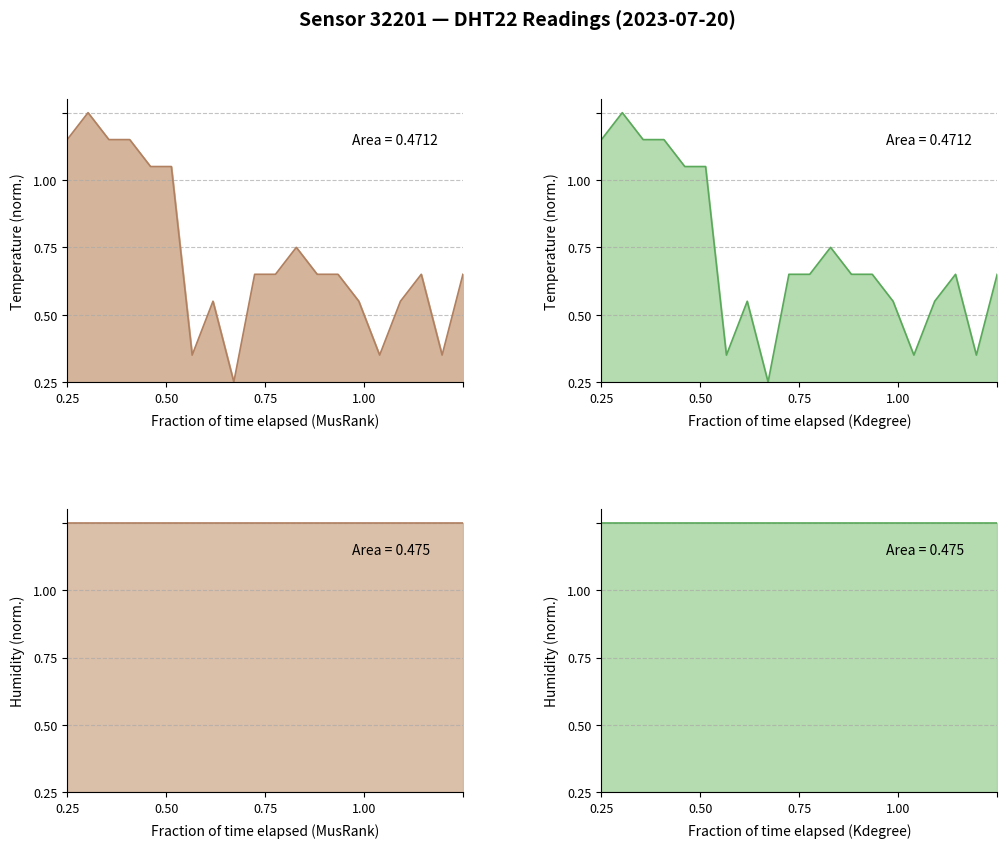

Reading right to left, transcribe all the data shown in this chart.

0.4	0.1	0.4	0.3	0.1	0.3	0.4	0.4	0.5	0.4	0.4	0.0	0.3	0.1	0.8	0.8	0.9	0.9	1.0	0.9